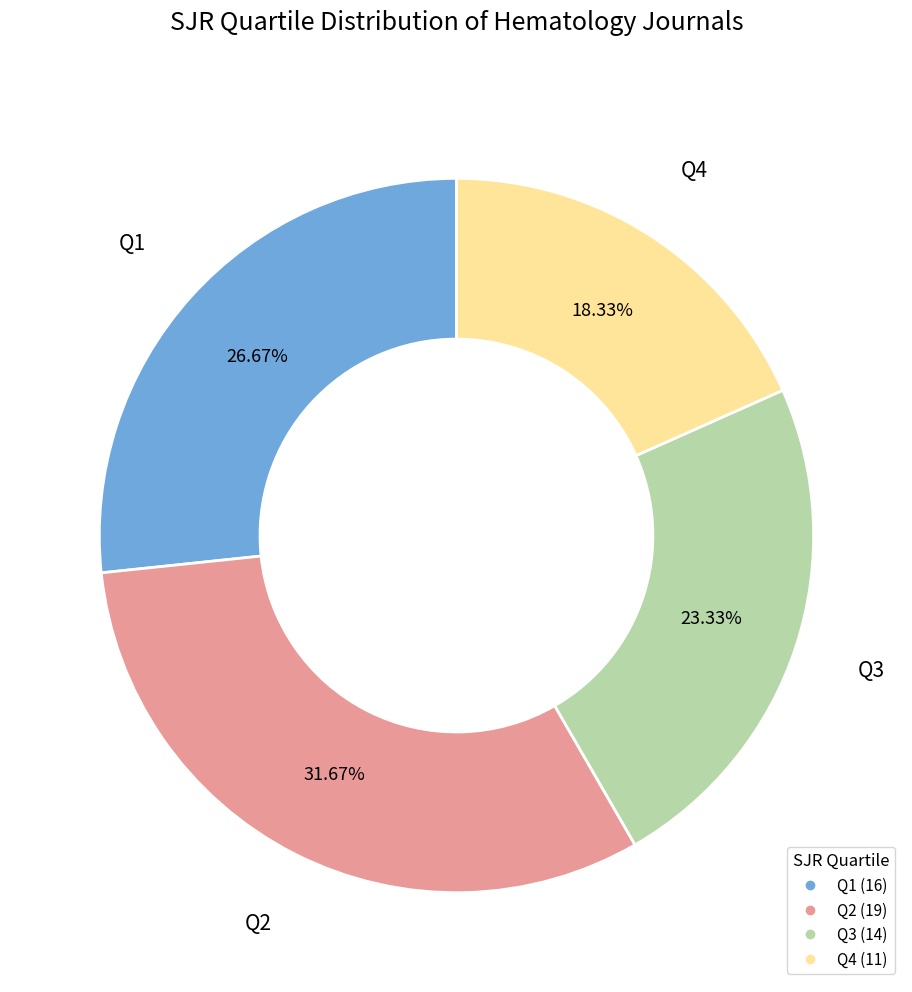

What percentage is the Q3 slice, to the nearest percent?

23%